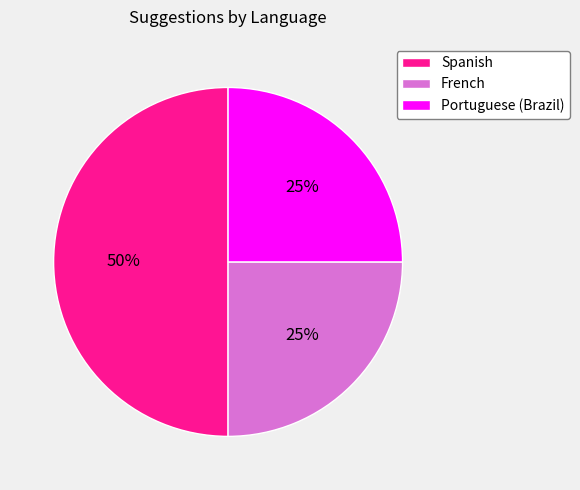

Does French account for over 50% of the chart?

No